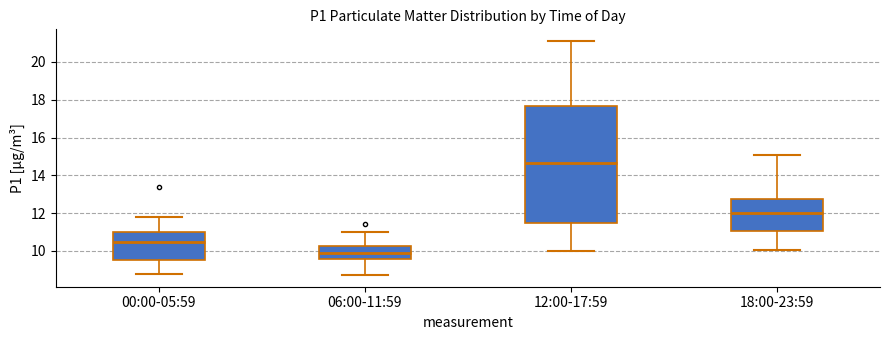

Where does the upper whisker of the box for 12:00-17:59 end on the y-axis? The values are not printed on the chart, so give them approximately, as read against the axis.

21.2